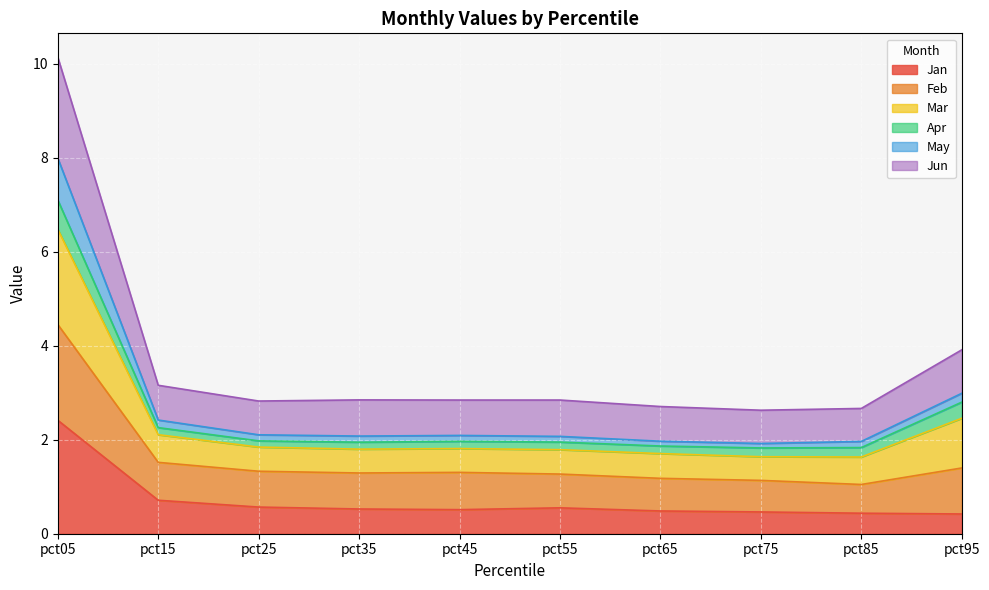

At which category is the sum across all series the highest?

pct05